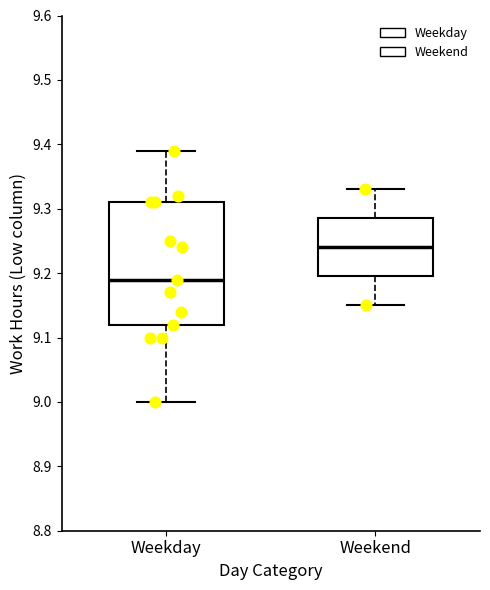

Reading left to right, read every box against the y-axis: the position of its median line, the range the box covers, and the ends of its whiskers. The values are not printed on the chart, so give them approximately, as read against the axis.

Weekday: median 9.19, box 9.12 to 9.31, whiskers 9.00 to 9.39
Weekend: median 9.24, box 9.20 to 9.29, whiskers 9.15 to 9.33